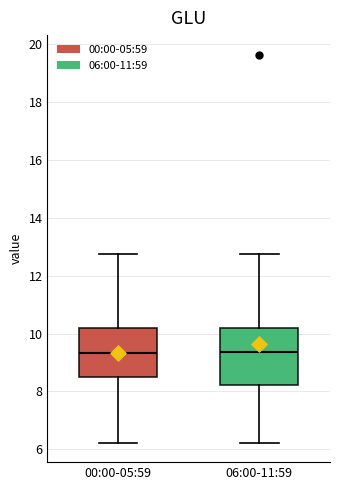

Reading left to right, transcribe this box plot: for each box, give where its median line is, the range the box spans, and where its two whiskers end, as read against the y-axis. The values are not printed on the chart, so give them approximately, as read against the axis.

00:00-05:59: median 9.4, box 8.6 to 10.2, whiskers 6.2 to 12.8
06:00-11:59: median 9.4, box 8.2 to 10.2, whiskers 6.2 to 12.8